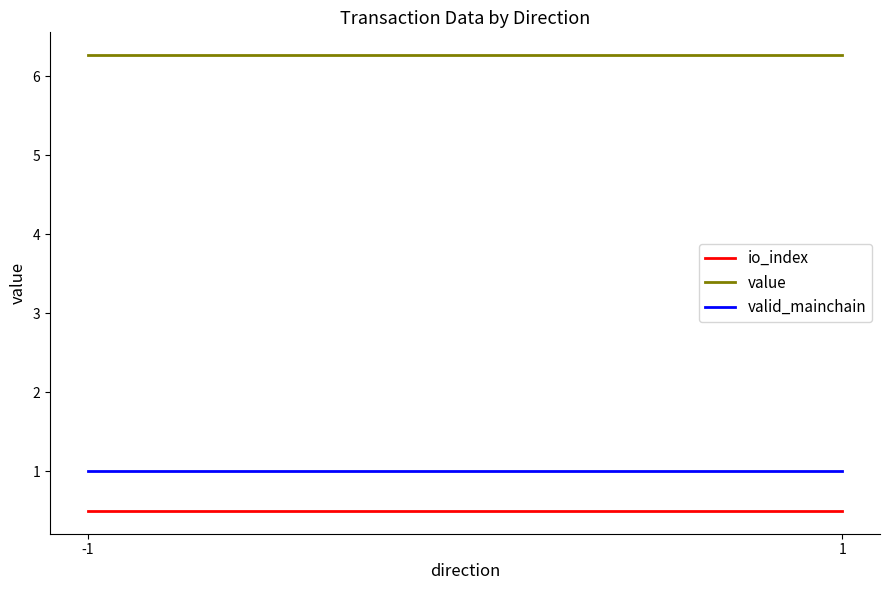

What is the value of the valid_mainchain point at the 2nd from the left?

1.0